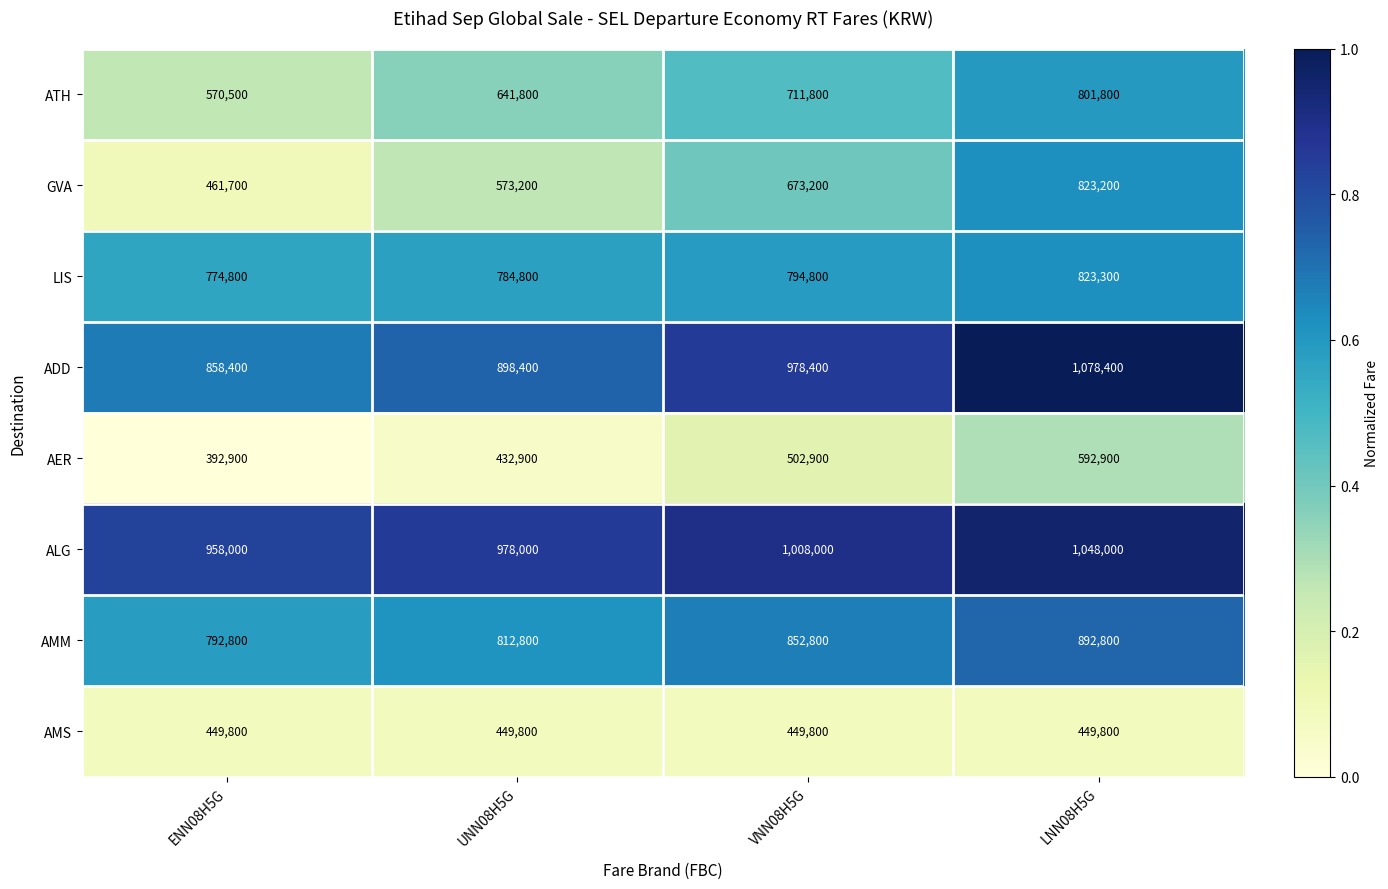

The ATH series shows 1243548 at VNN08H5G. True or false?

False